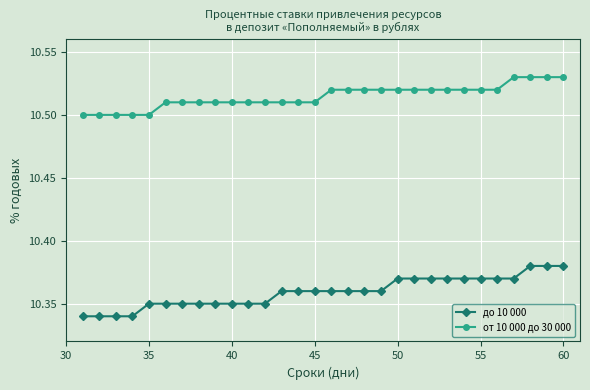

What is the sum of all от 10 000 до 30 000 values?

315.4